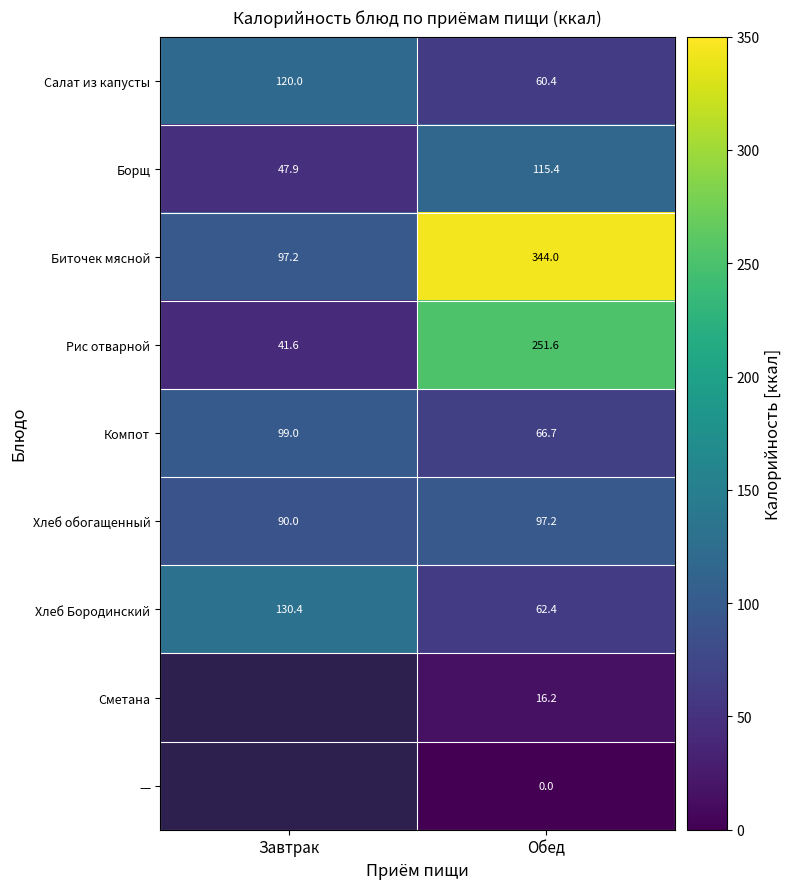

Rank the categories by Борщ value from lowest to highest.

Завтрак, Обед